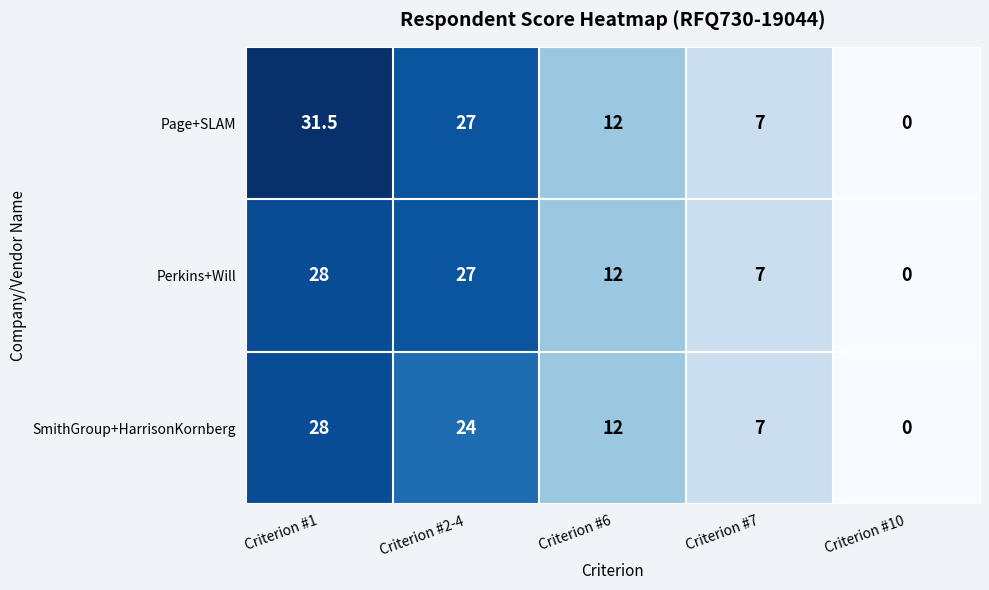

The value of SmithGroup+HarrisonKornberg at Criterion #7 is 7.0. True or false?

True